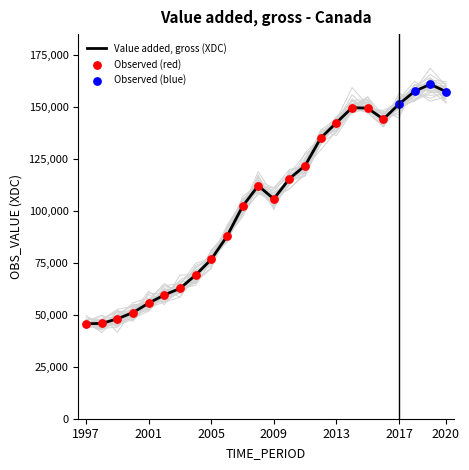

What is the change in value from 2001 to 2014?

+94003